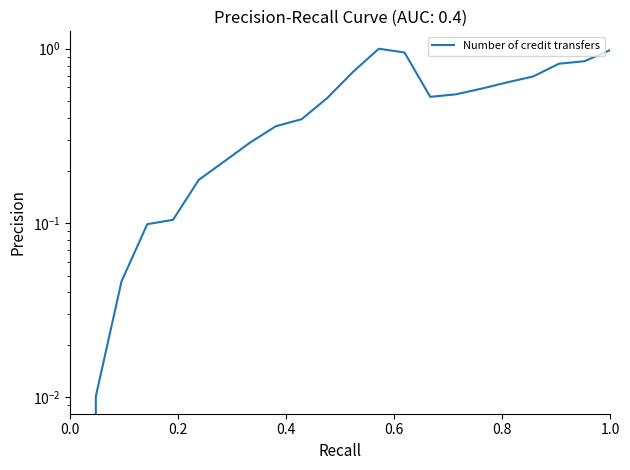

Does the chart display data point markers on the line(s)?

No